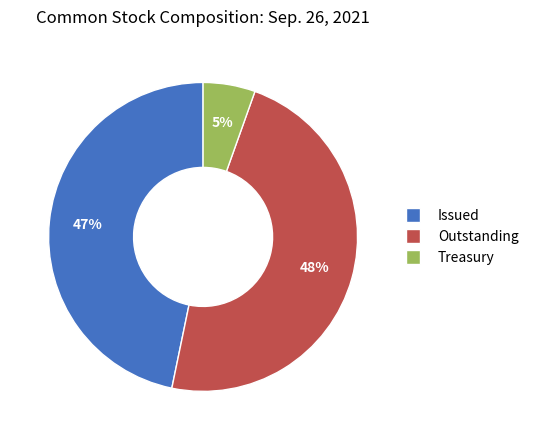

Which has a higher value, Treasury or Outstanding?

Outstanding